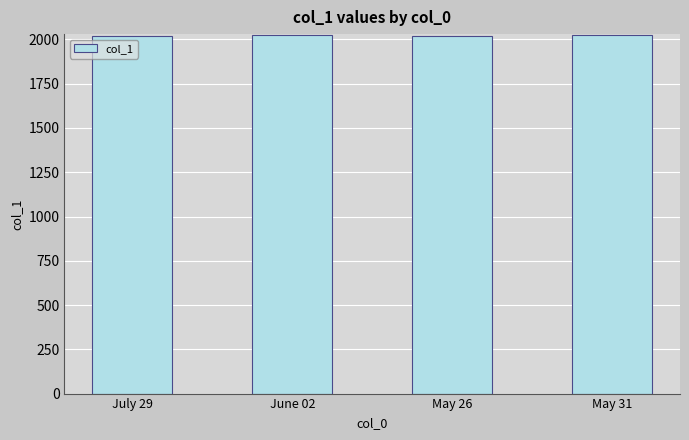

What is the label of the 3rd bar from the right?

June 02